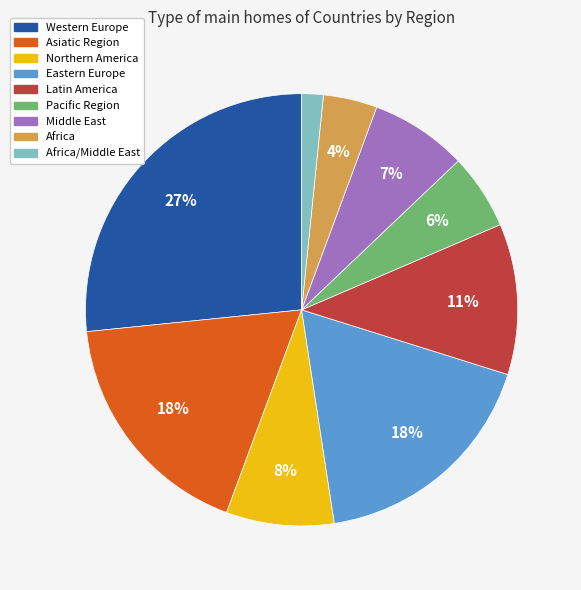

How many segments does this pie chart have?

9